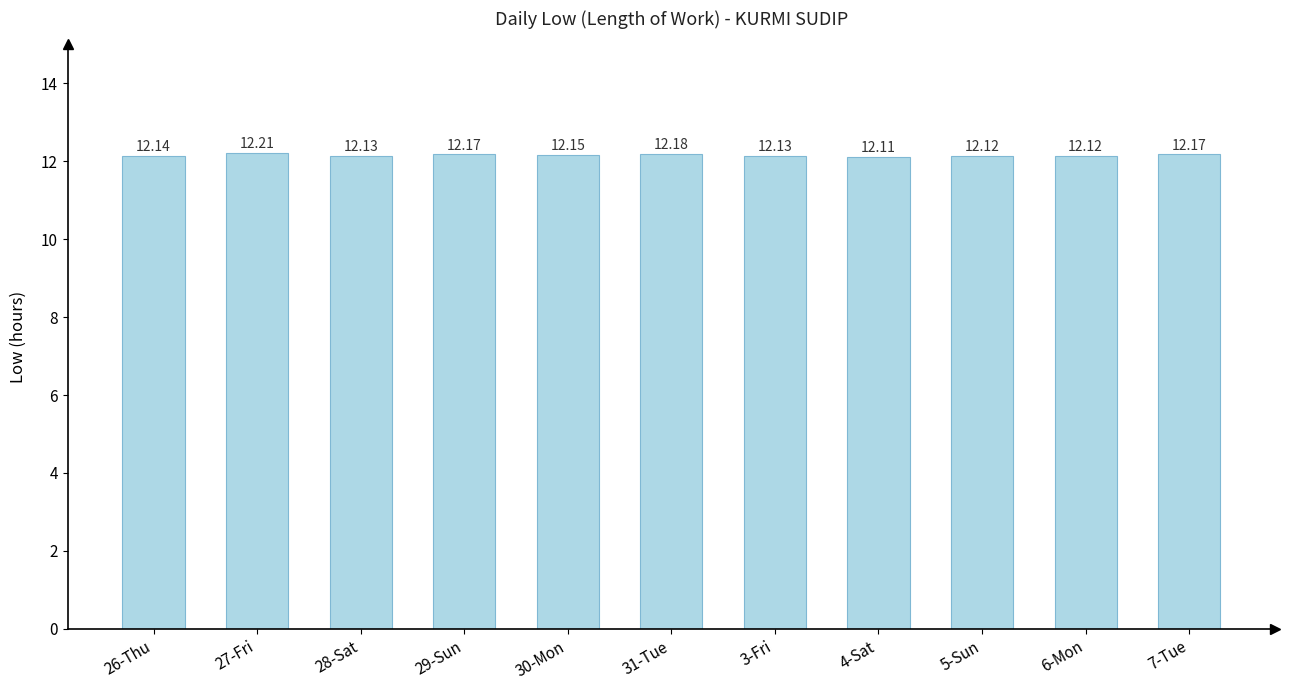

Which label corresponds to the largest value in the chart?

27-Fri